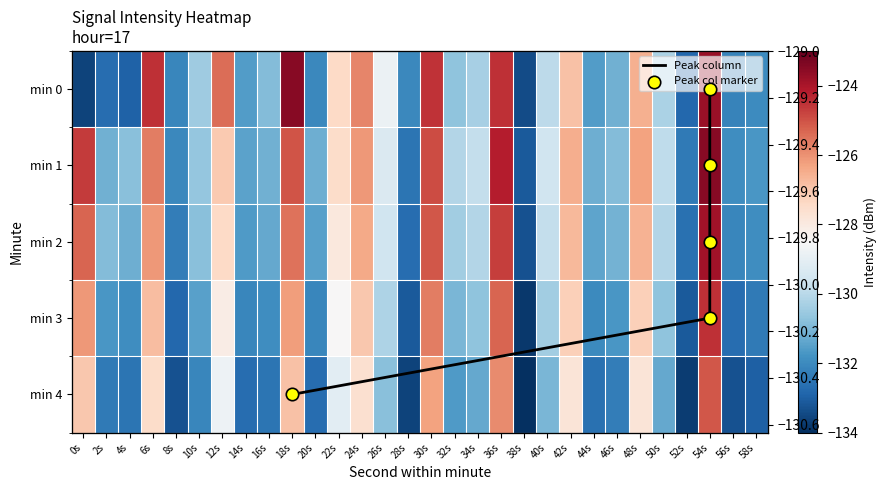

What is the approximate value of 0 at 54s?

-123.8